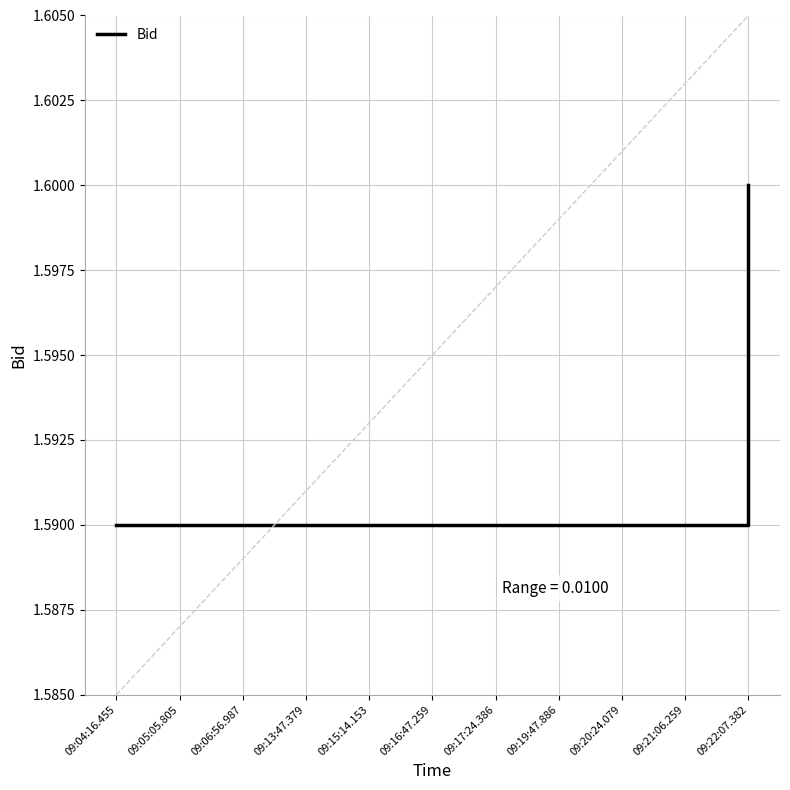

What position from the right is 09:05:05.805?

10